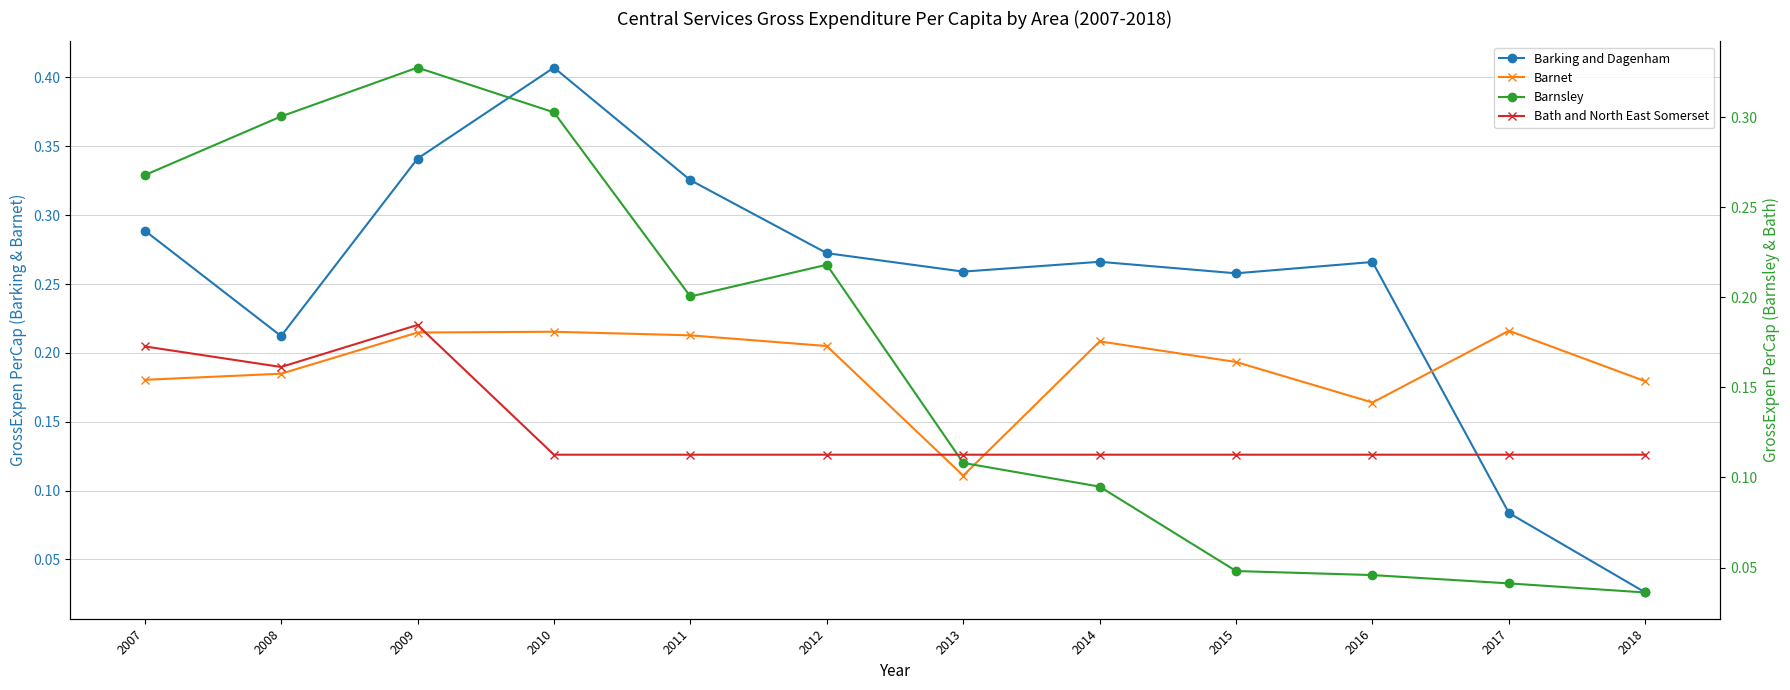

List the series in order of their overall mean, lowest first.

Bath and North East Somerset, Barnsley, Barnet, Barking and Dagenham